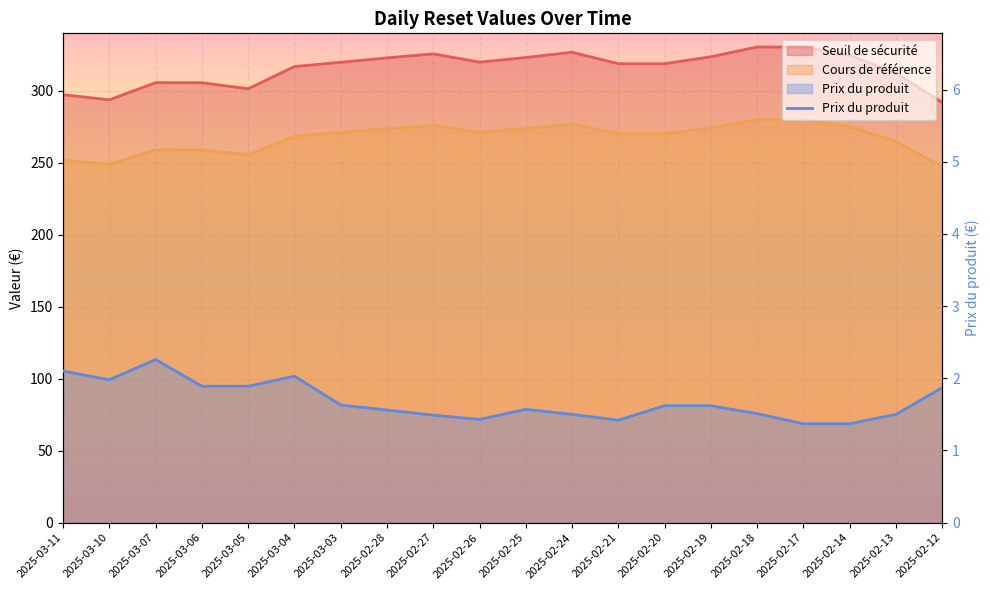

Reading left to right, what are all the values shown in this chart?

Seuil de sécurité: 2025-03-11=297.4	2025-03-10=293.8	2025-03-07=305.7	2025-03-06=305.7	2025-03-05=301.5	2025-03-04=316.9	2025-03-03=319.9	2025-02-28=323.0	2025-02-27=325.7	2025-02-26=320.0	2025-02-25=323.2	2025-02-24=326.9	2025-02-21=318.9	2025-02-20=318.9	2025-02-19=323.7	2025-02-18=330.5	2025-02-17=330.4	2025-02-14=324.7	2025-02-13=312.4	2025-02-12=291.9
Cours de référence: 2025-03-11=252.0	2025-03-10=249.0	2025-03-07=259.1	2025-03-06=259.1	2025-03-05=255.5	2025-03-04=268.6	2025-03-03=271.1	2025-02-28=273.7	2025-02-27=276.1	2025-02-26=271.2	2025-02-25=273.9	2025-02-24=277.0	2025-02-21=270.2	2025-02-20=270.2	2025-02-19=274.4	2025-02-18=280.1	2025-02-17=280.0	2025-02-14=275.2	2025-02-13=264.8	2025-02-12=247.4
Prix du produit: 2025-03-11=2.1	2025-03-10=2.0	2025-03-07=2.3	2025-03-06=1.9	2025-03-05=1.9	2025-03-04=2.0	2025-03-03=1.6	2025-02-28=1.6	2025-02-27=1.5	2025-02-26=1.4	2025-02-25=1.6	2025-02-24=1.5	2025-02-21=1.4	2025-02-20=1.6	2025-02-19=1.6	2025-02-18=1.5	2025-02-17=1.4	2025-02-14=1.4	2025-02-13=1.5	2025-02-12=1.9